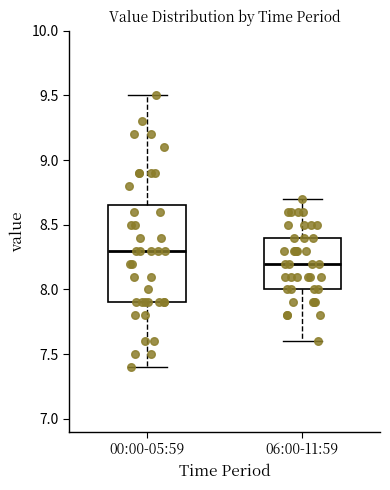

Which box is the tallest, from its lower edge to its upper edge?

00:00-05:59